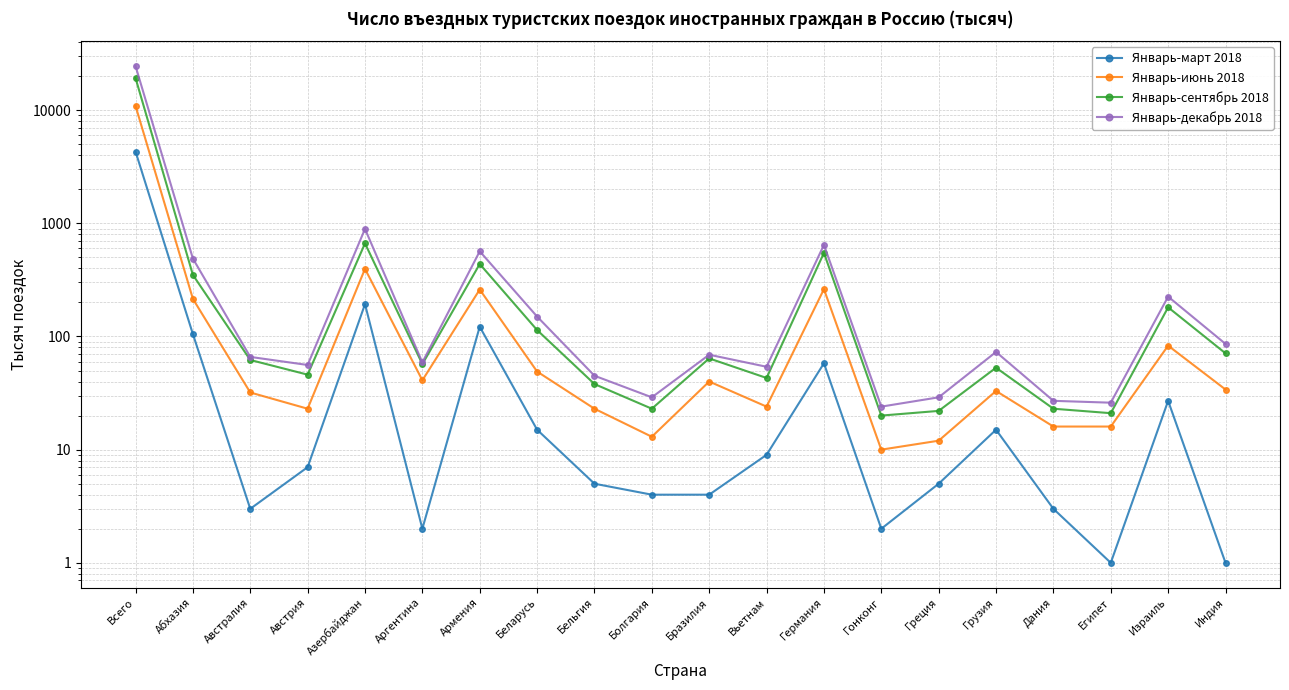

What are all the series names shown in the legend?

Январь-март 2018, Январь-июнь 2018, Январь-сентябрь 2018, Январь-декабрь 2018